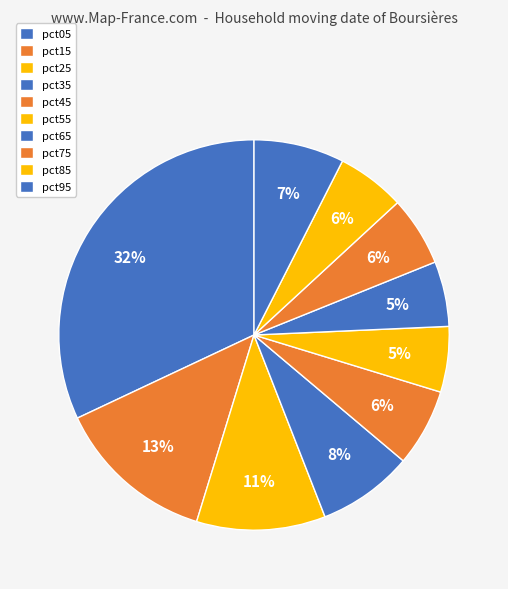

Rank the categories by value from highest to lowest.

pct05, pct15, pct25, pct35, pct95, pct45, pct75, pct85, pct55, pct65